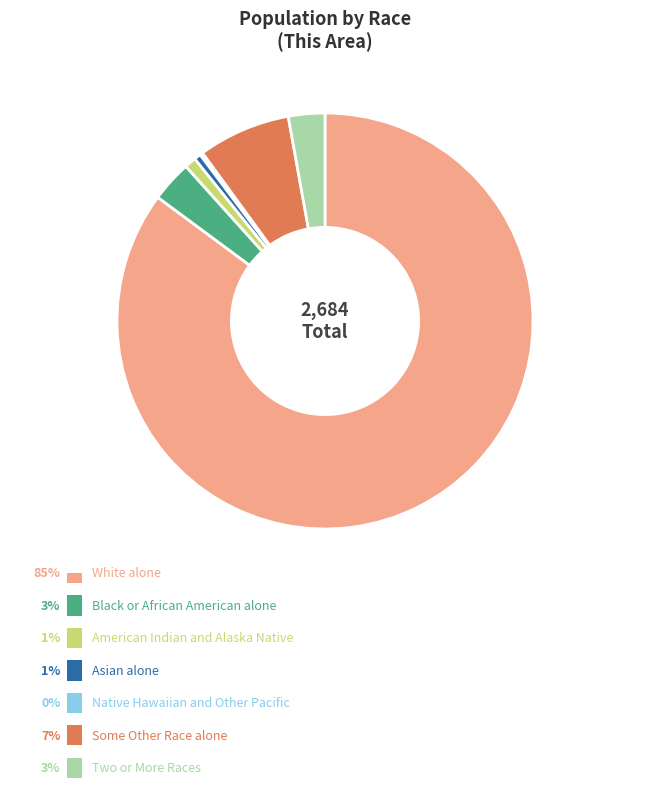

Is there a majority slice in this chart?

Yes